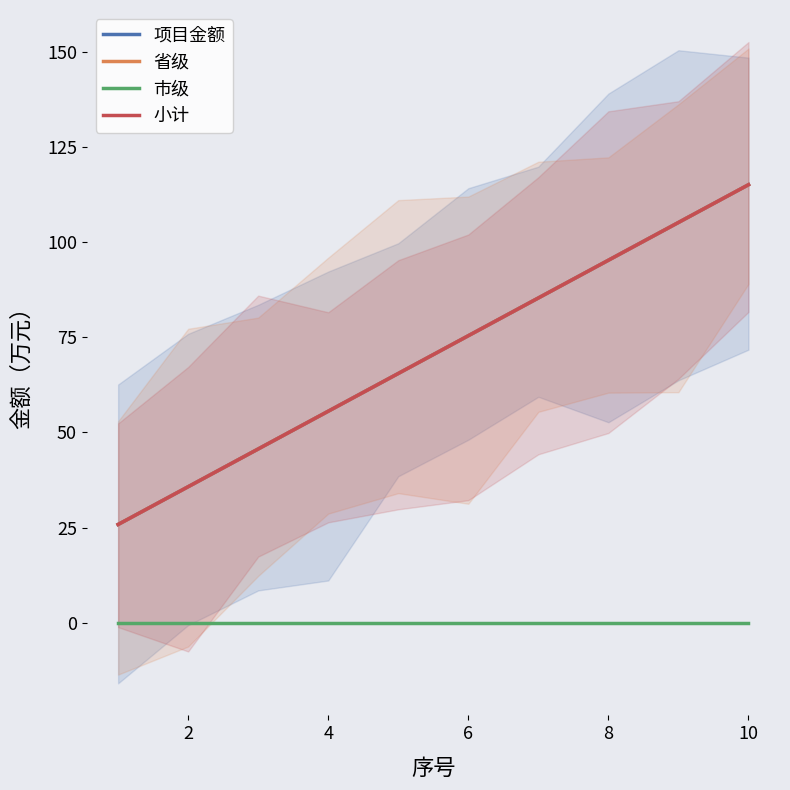

The 市级 series shows 0.0 at 7. True or false?

True